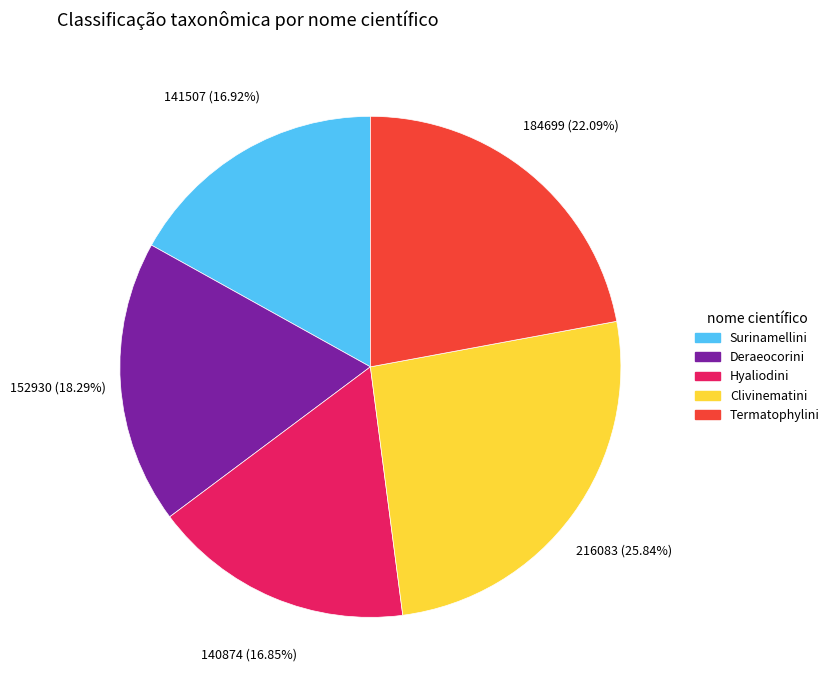

Do Termatophylini and Surinamellini together represent more than half of the pie?

No